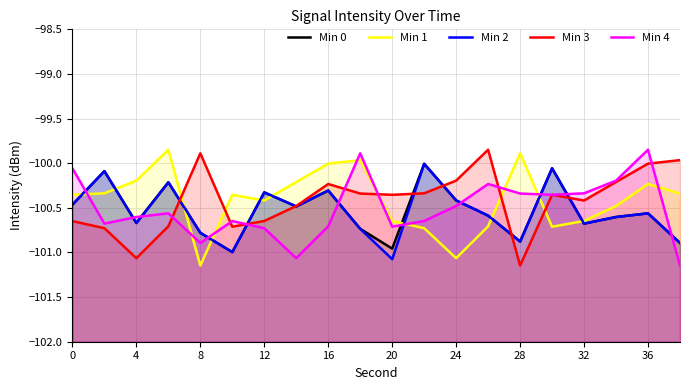

How many series are shown in this chart?

5